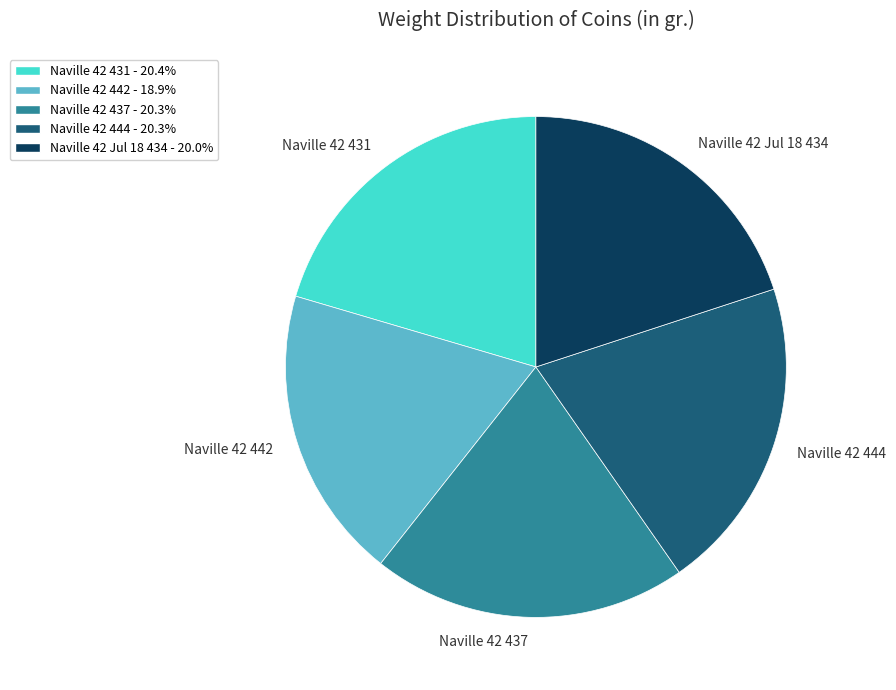

What is the smallest slice in the pie chart?

Naville 42 442